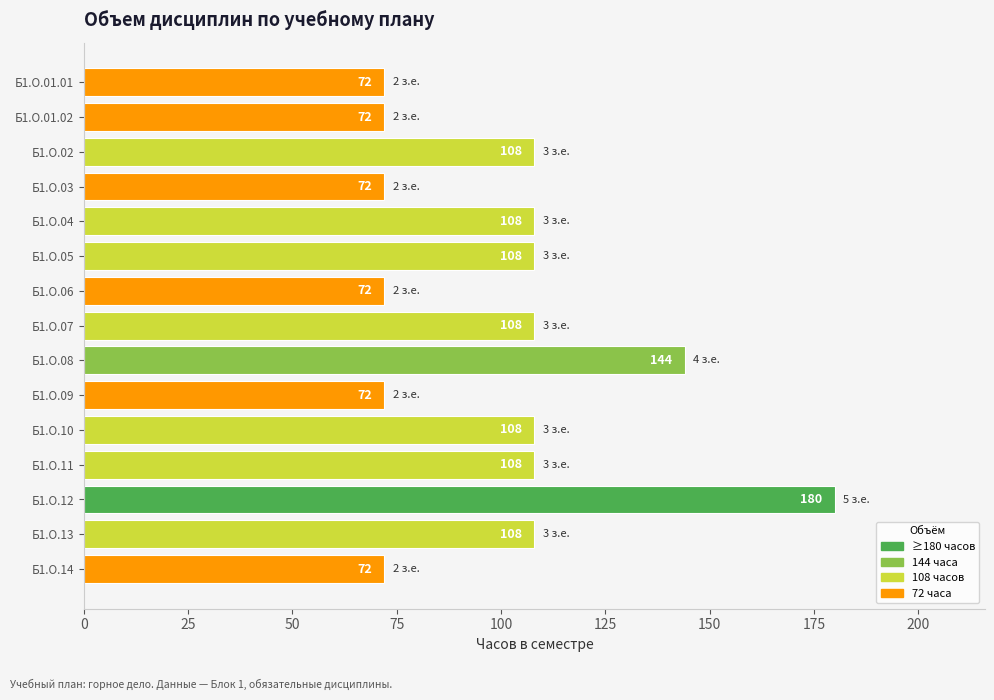

Does the chart contain stacked bars?

No